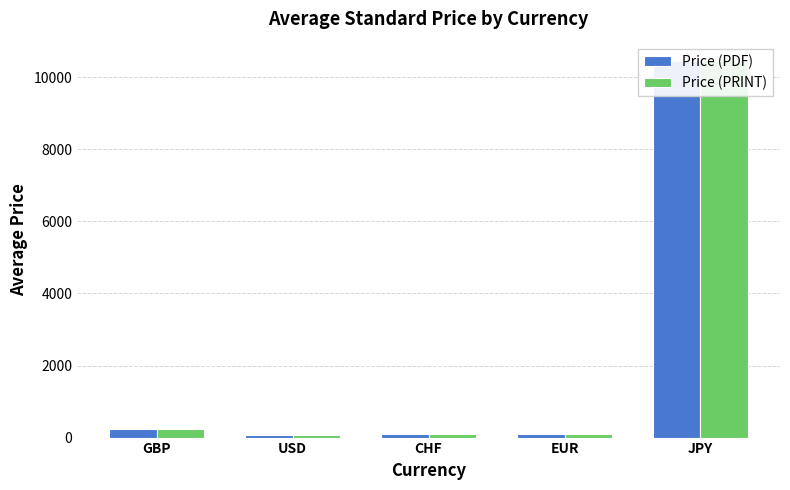

How many data points in Price (PRINT) are less than 112?

2